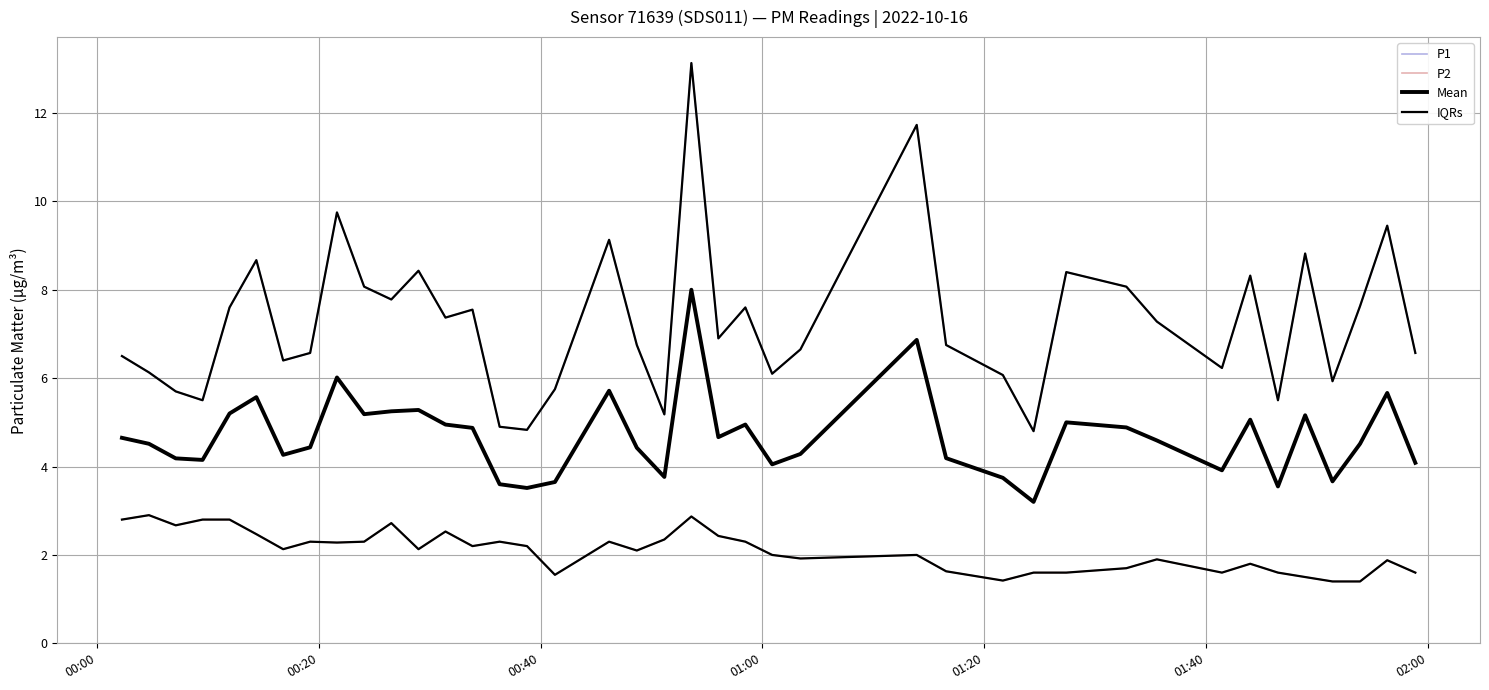

At how many categories does at least one series exceed 6?

31